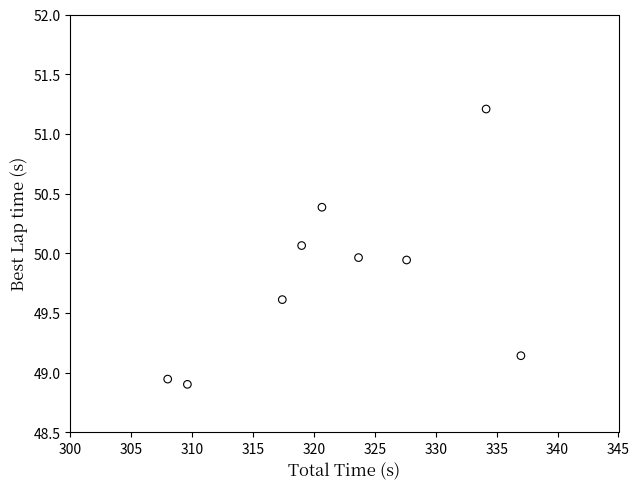

What is the range of Y values (max minus min)?

2.3